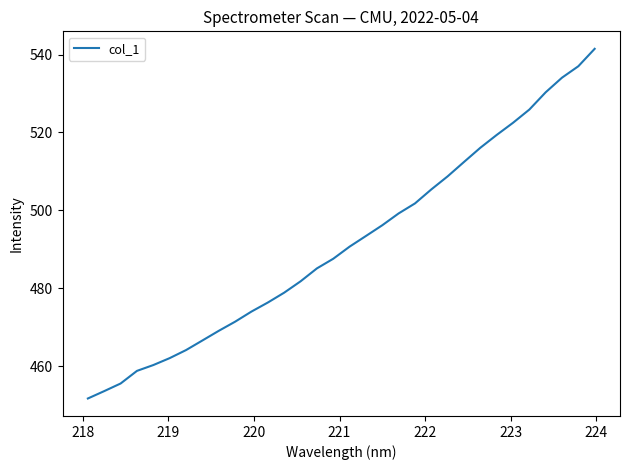

What is the smallest value displayed?

451.7